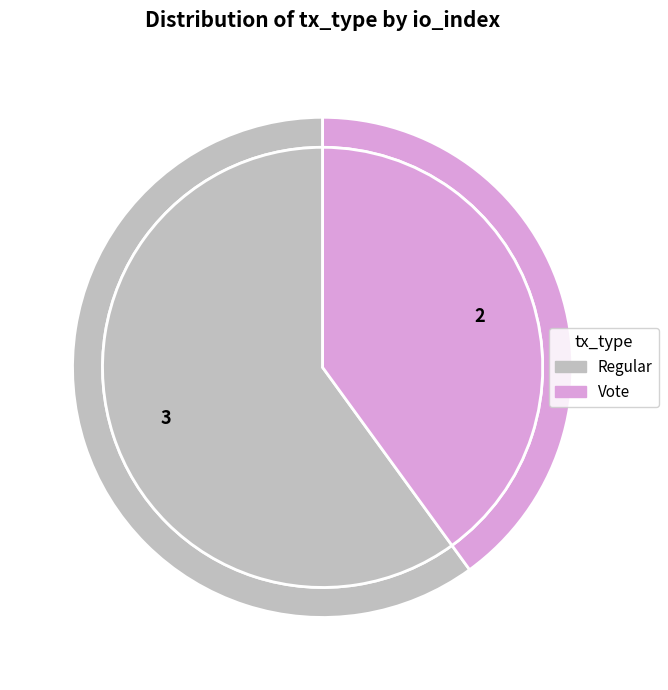

What is the total percentage of Vote (io_index=2) and Regular (io_index=3)?

100.0%